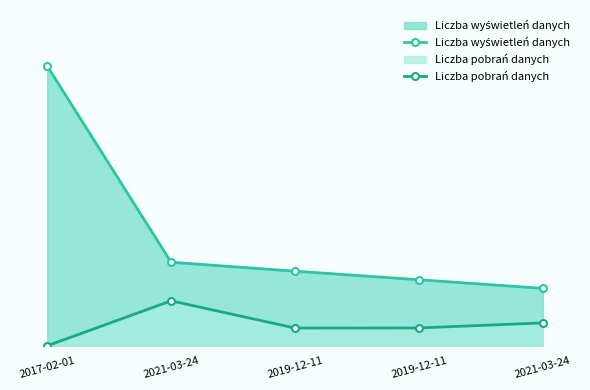

How many series are shown in this chart?

2